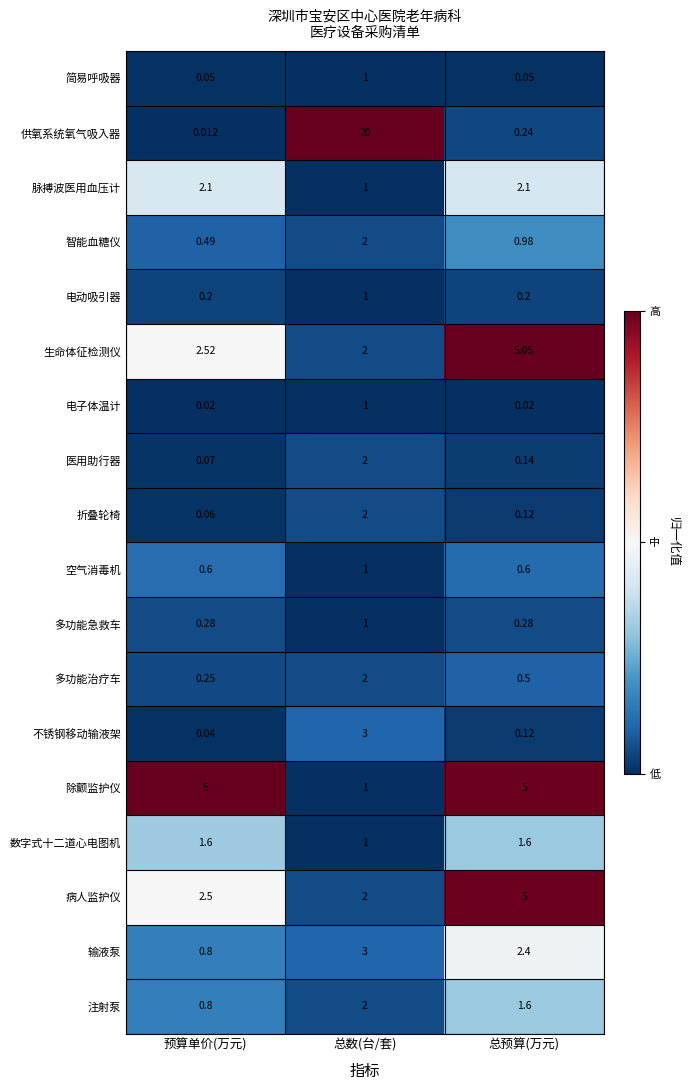

Which series has the largest total across all categories?

供氧系统氧气吸入器